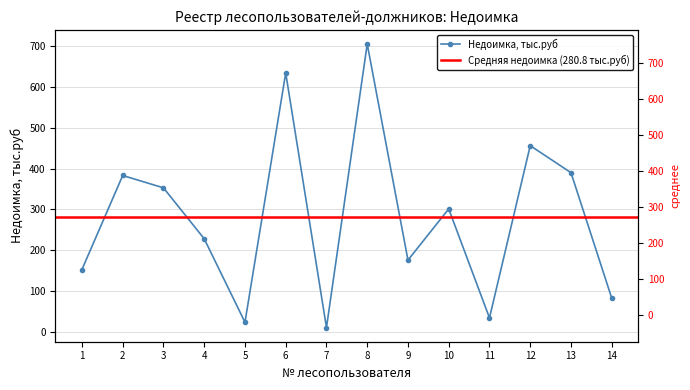

Approximately how many times larger is the value at 2 compared to 11?

11.3